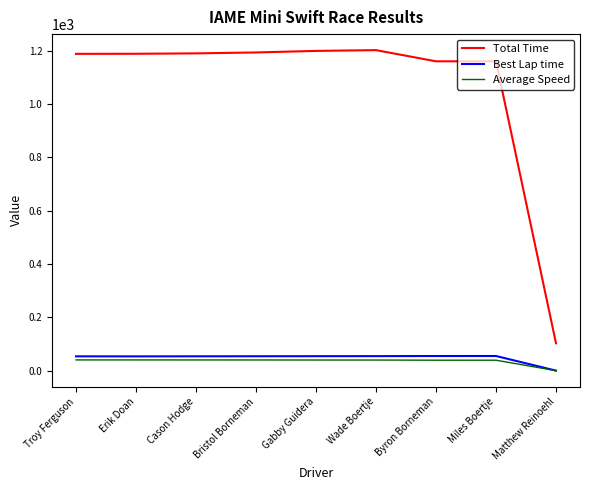

What is the total value across all series at Cason Hodge?

1284.2